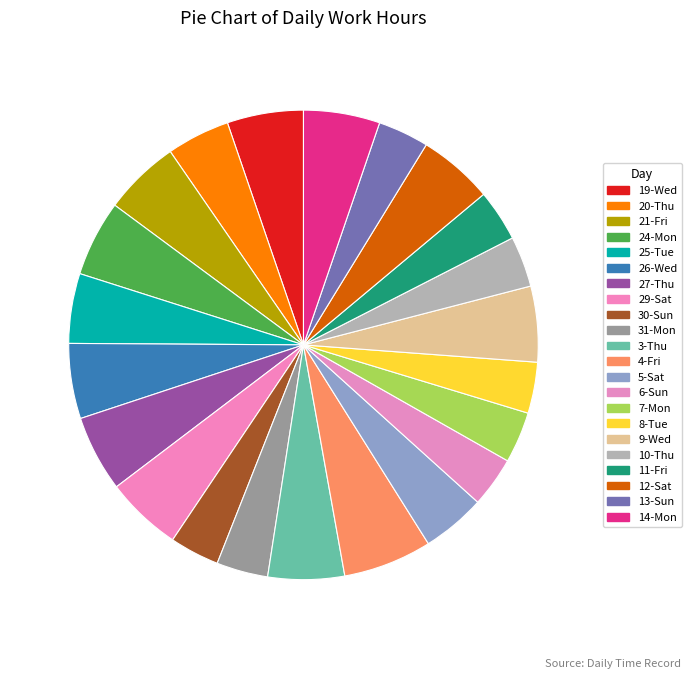

True or false: 30-Sun accounts for 3% of the total.

True